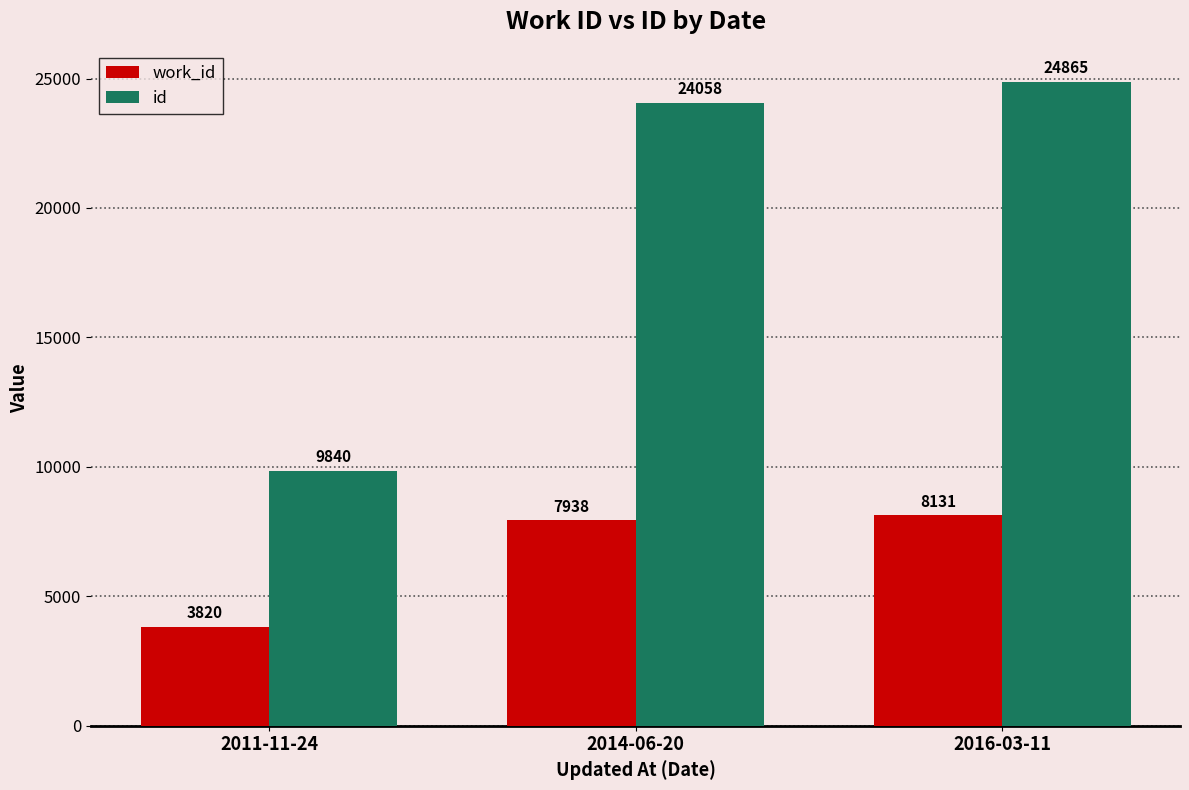

Which category has the lowest value across all series?

2011-11-24